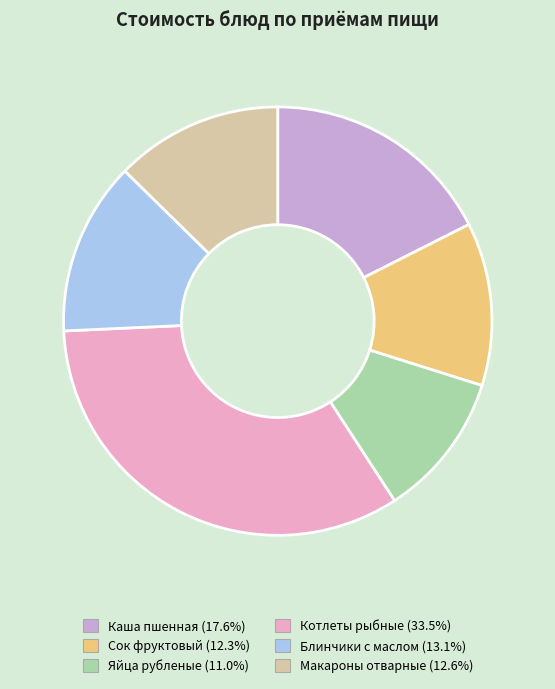

Is there a majority slice in this chart?

No